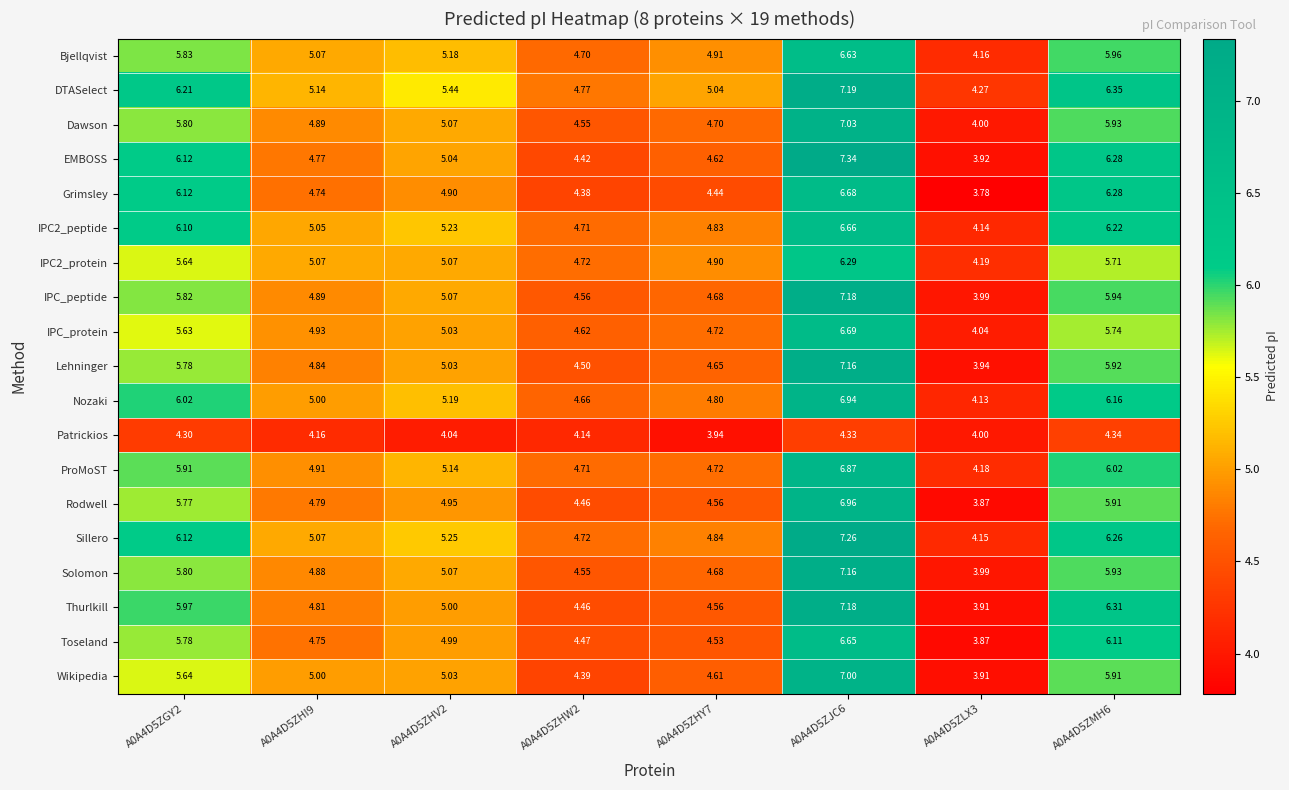

Which series has the largest total across all categories?

DTASelect